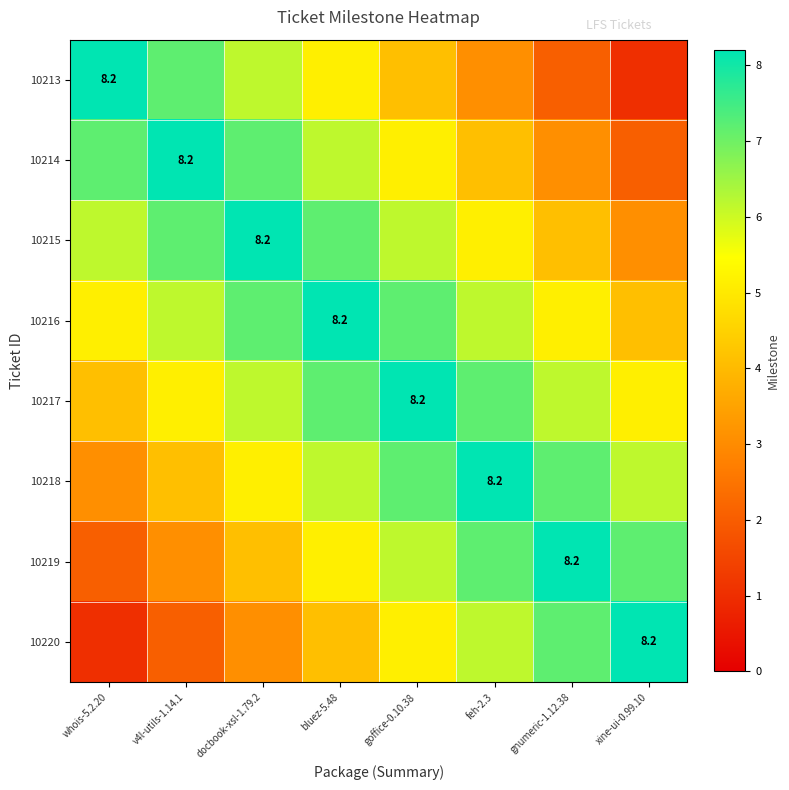

What is the sum of all 10220 values?

36.9